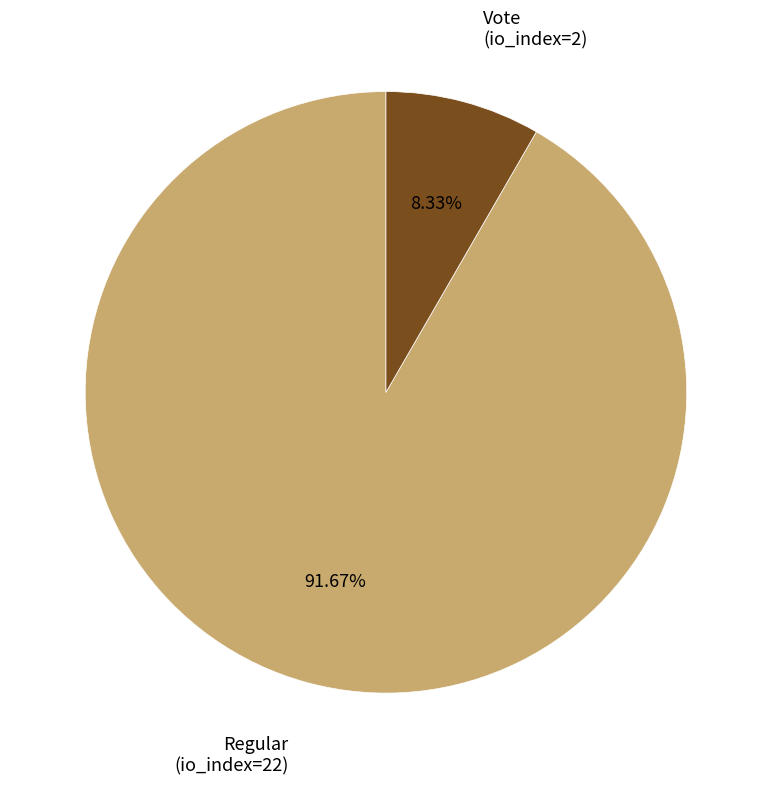

Approximately how many times larger is the value at Regular (io_index=22) compared to Vote (io_index=2)?

11.0